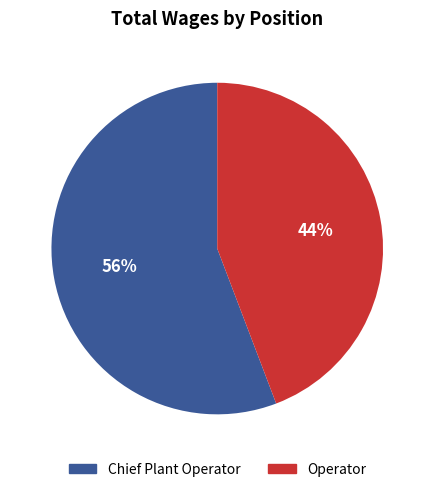

What percentage is the Operator slice, to the nearest percent?

44%